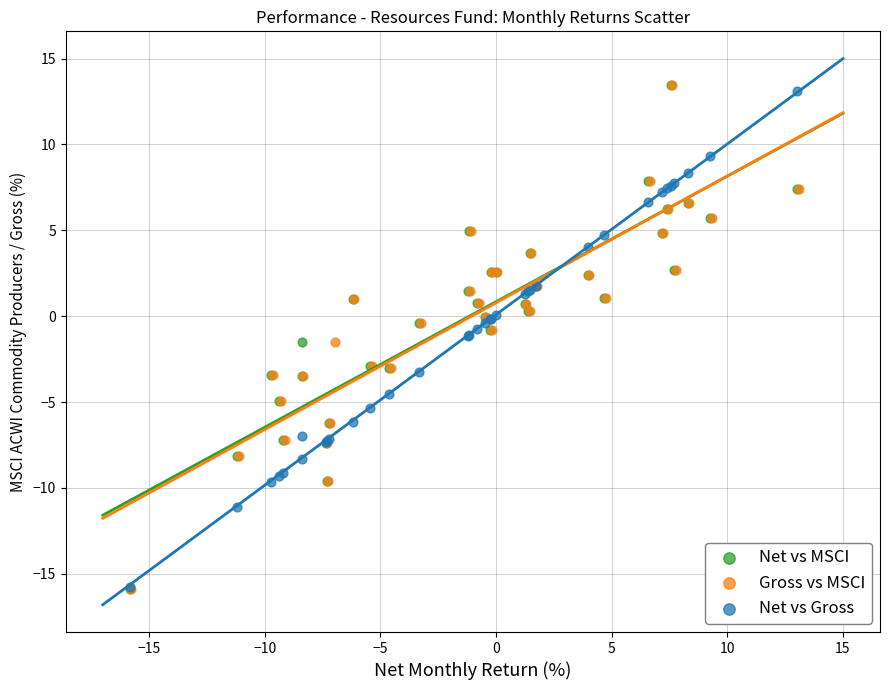

What are all the series names shown in the legend?

Net vs MSCI, Gross vs MSCI, Net vs Gross